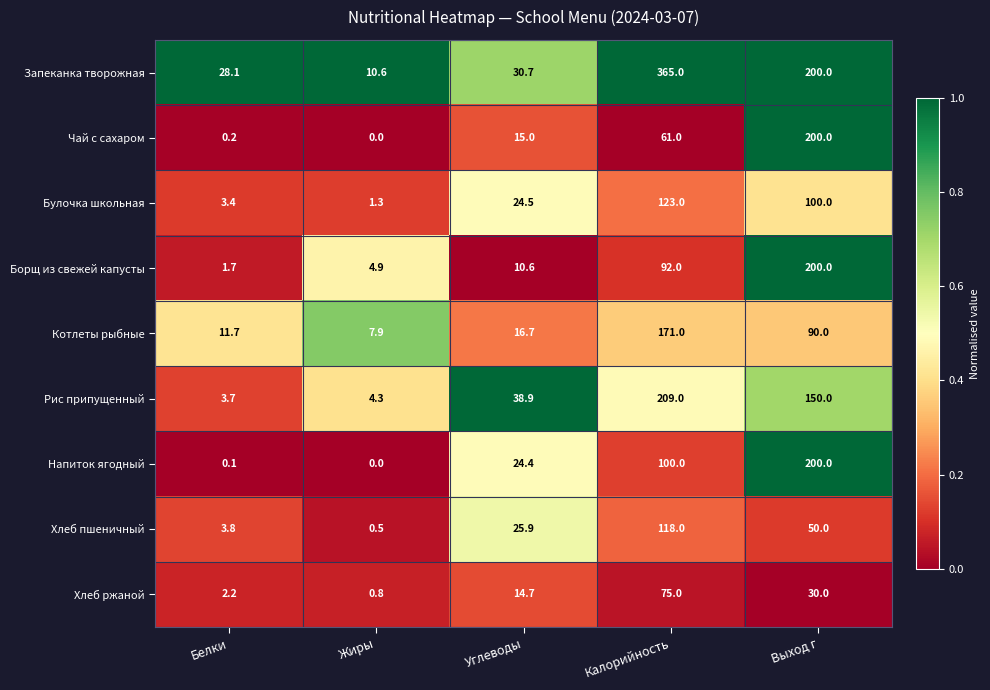

How many data points does each series have?

5